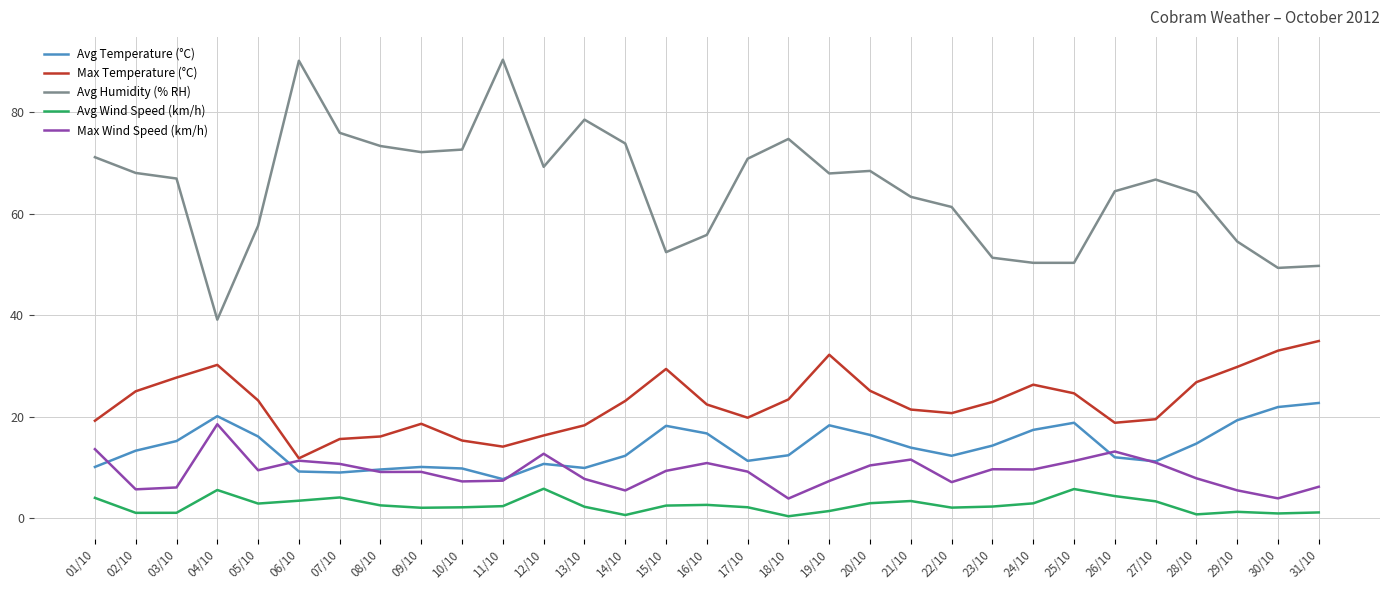

What is the difference between the highest and lowest values at 05/10?

54.7